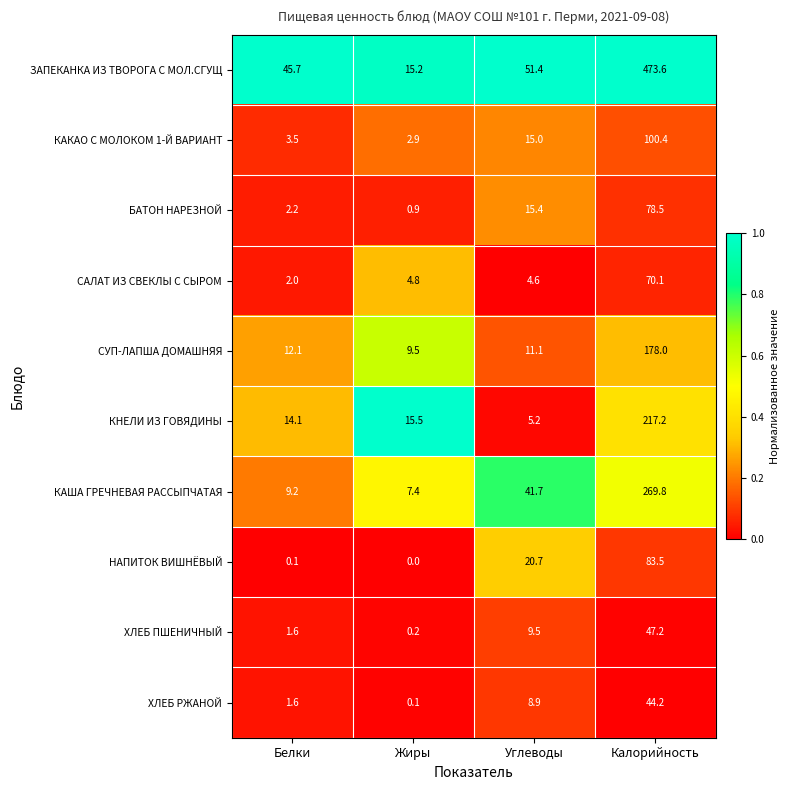

Which category has the lowest value in the СУП-ЛАПША ДОМАШНЯЯ series?

Жиры